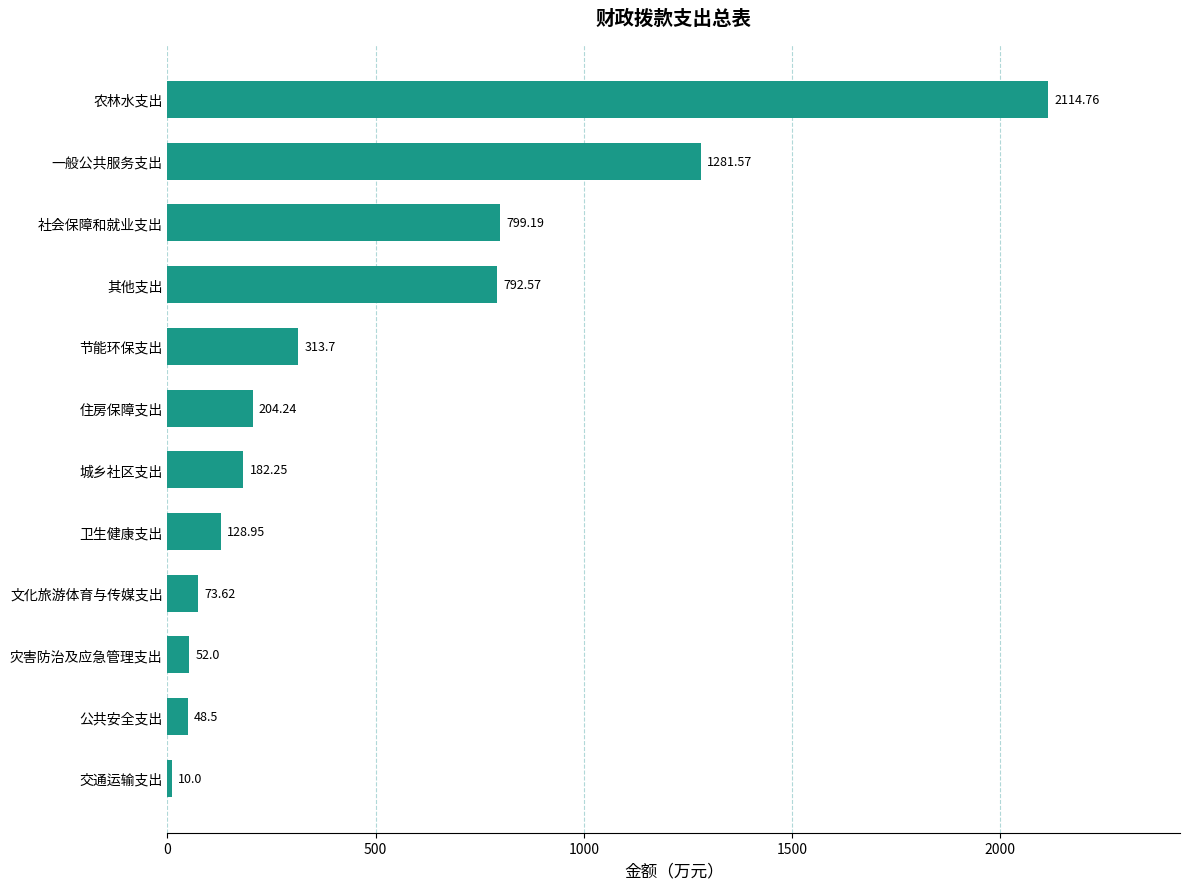

Rank the categories by value from highest to lowest.

农林水支出, 一般公共服务支出, 社会保障和就业支出, 其他支出, 节能环保支出, 住房保障支出, 城乡社区支出, 卫生健康支出, 文化旅游体育与传媒支出, 灾害防治及应急管理支出, 公共安全支出, 交通运输支出